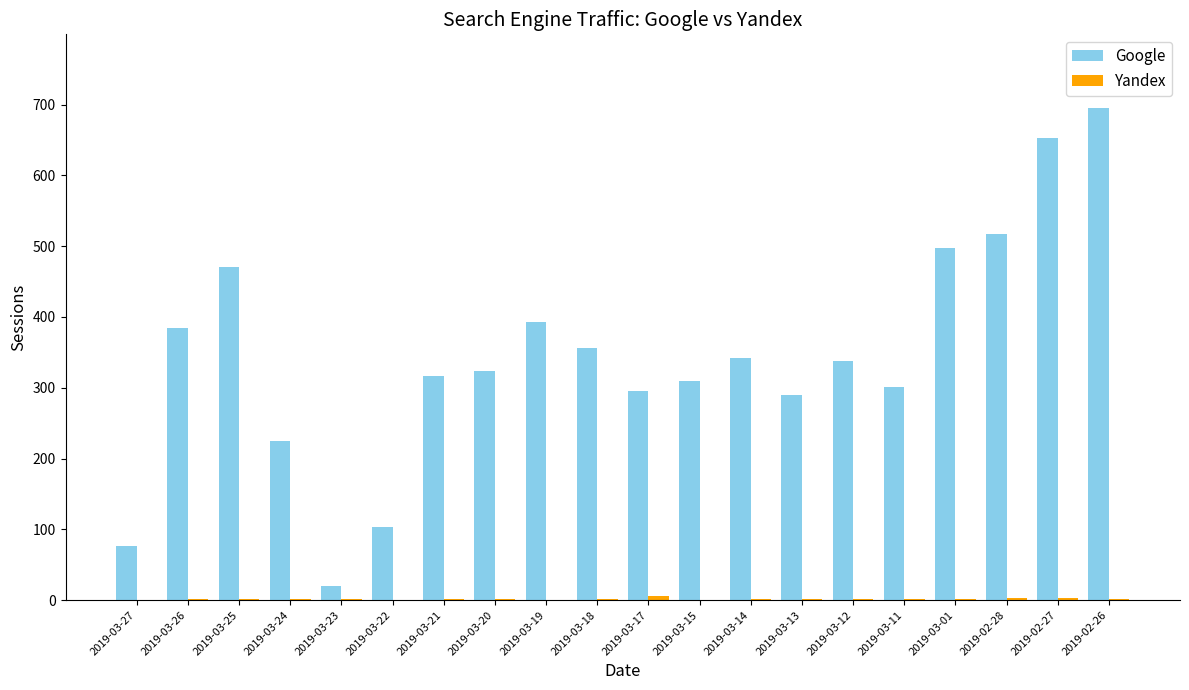

The Google series shows 195 at 2019-03-18. True or false?

False